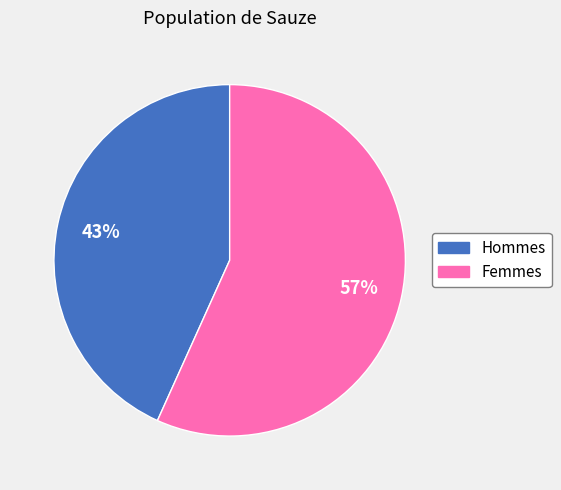

To the nearest percent, what is the average slice percentage?

50%